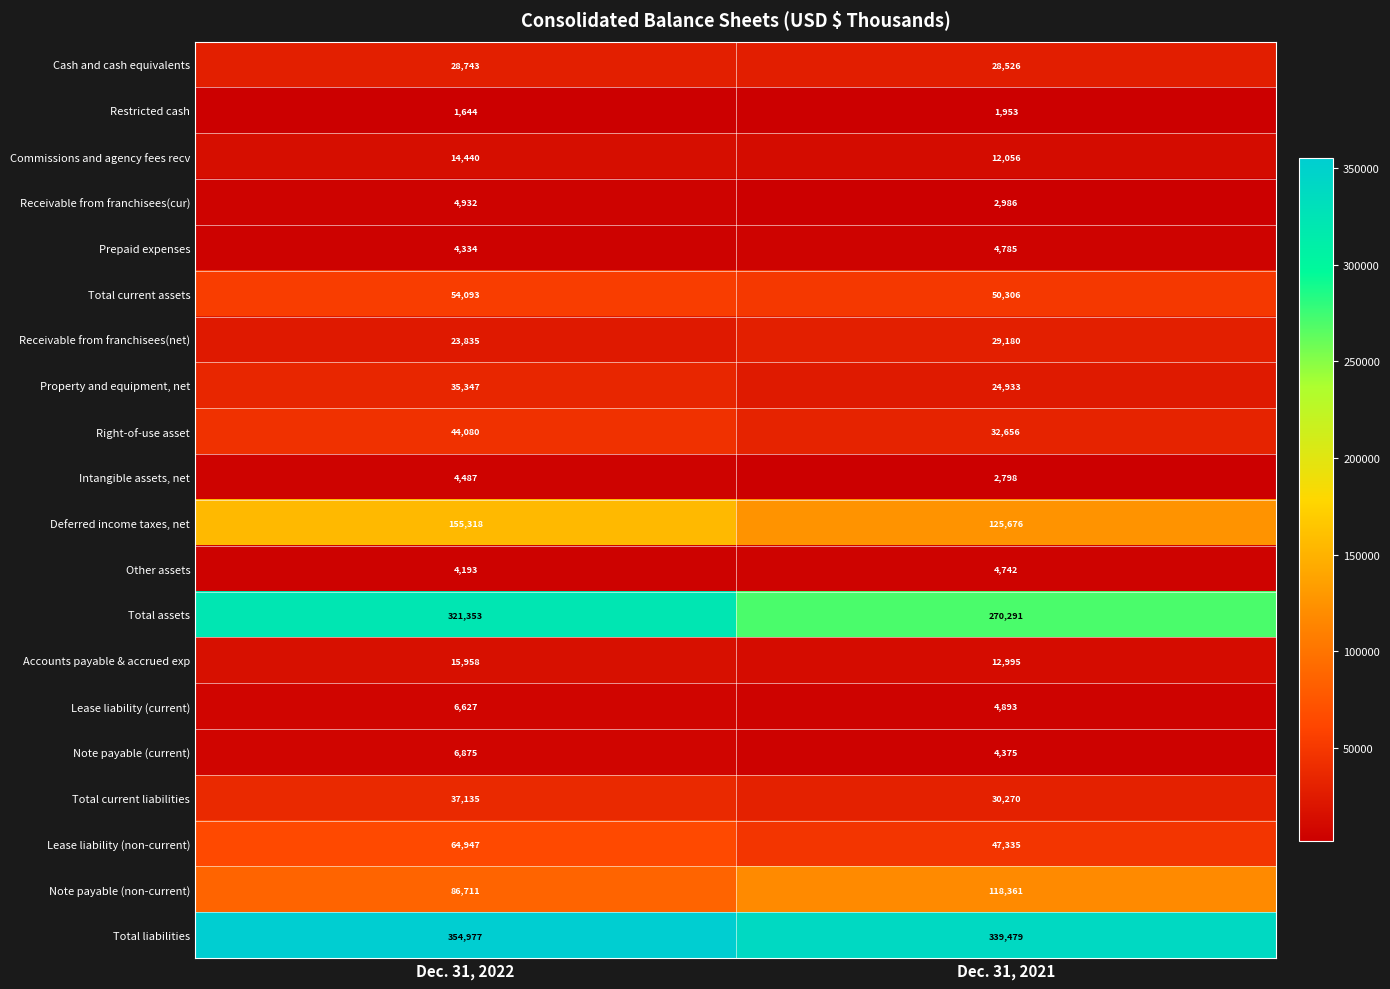

Rank the series by their maximum value, from highest to lowest.

Total liabilities, Total assets, Deferred income taxes, net, Note payable (non-current), Lease liability (non-current), Total current assets, Right-of-use asset, Total current liabilities, Property and equipment, net, Receivable from franchisees(net), Cash and cash equivalents, Accounts payable & accrued exp, Commissions and agency fees recv, Note payable (current), Lease liability (current), Receivable from franchisees(cur), Prepaid expenses, Other assets, Intangible assets, net, Restricted cash